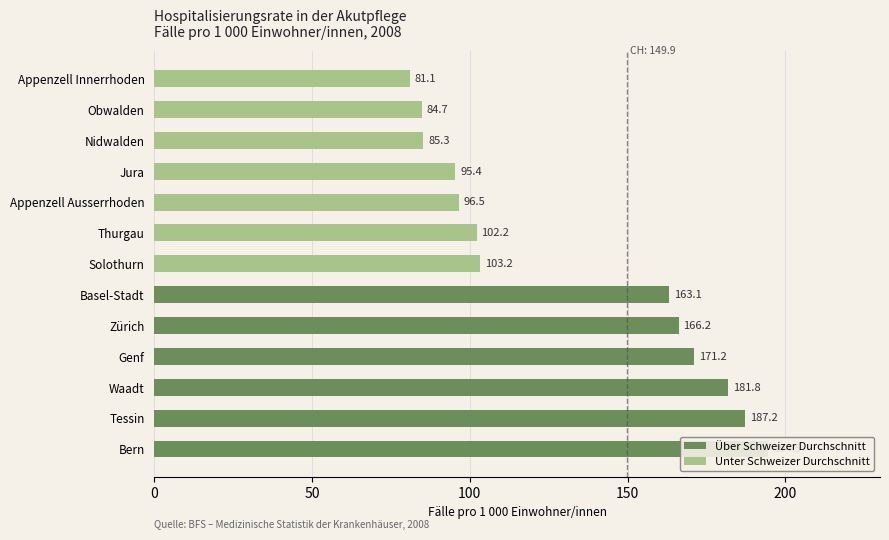

List the labels in order of value, smallest first.

Appenzell Innerrhoden, Obwalden, Nidwalden, Jura, Appenzell Ausserrhoden, Thurgau, Solothurn, Basel-Stadt, Zürich, Genf, Waadt, Tessin, Bern